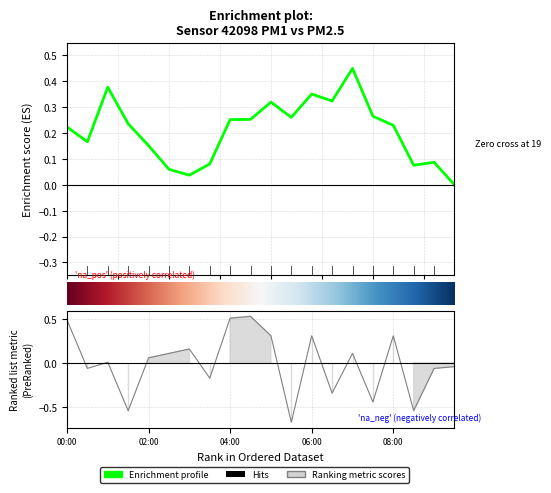

At which label does the data first exceed 0?

00:00